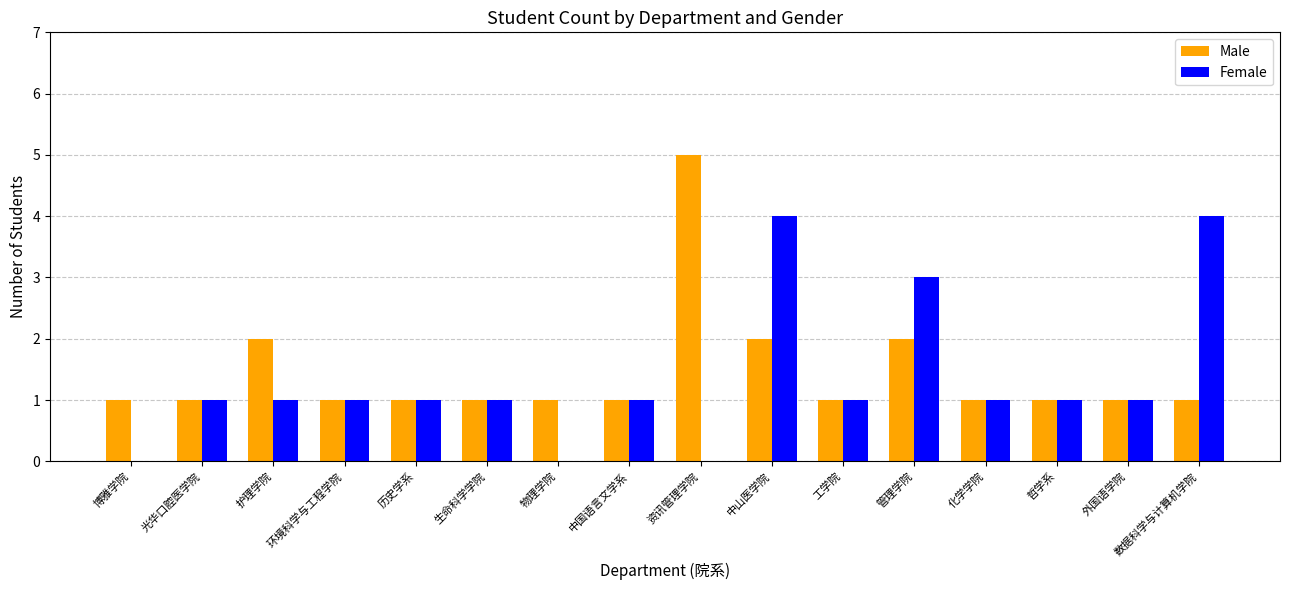

How many Male values are between 1 and 2?

15